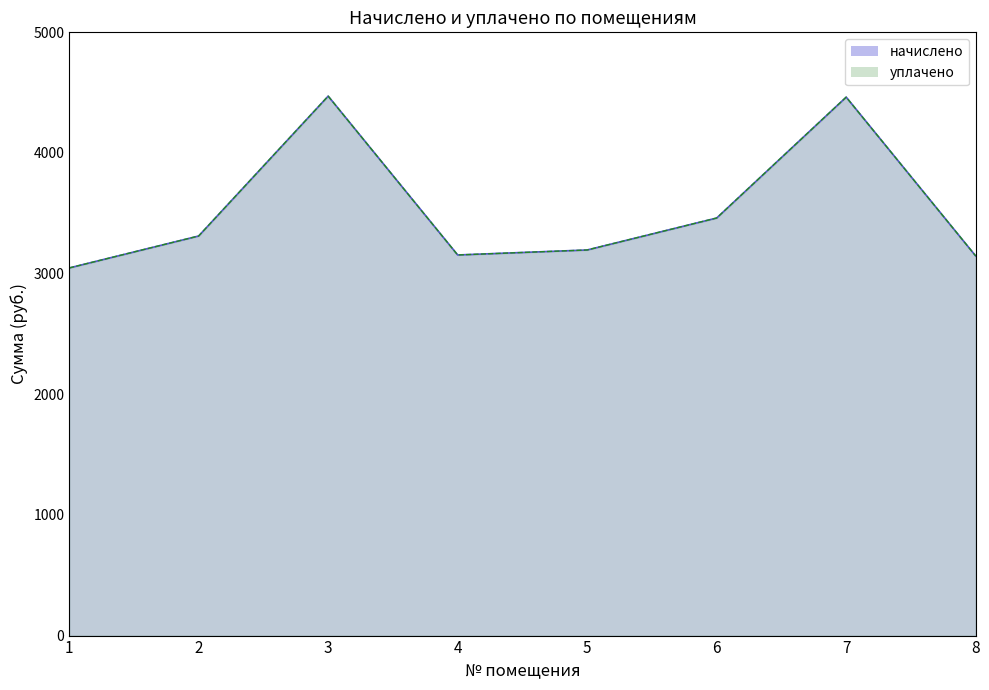

Between 1 and 4, which is larger?

4